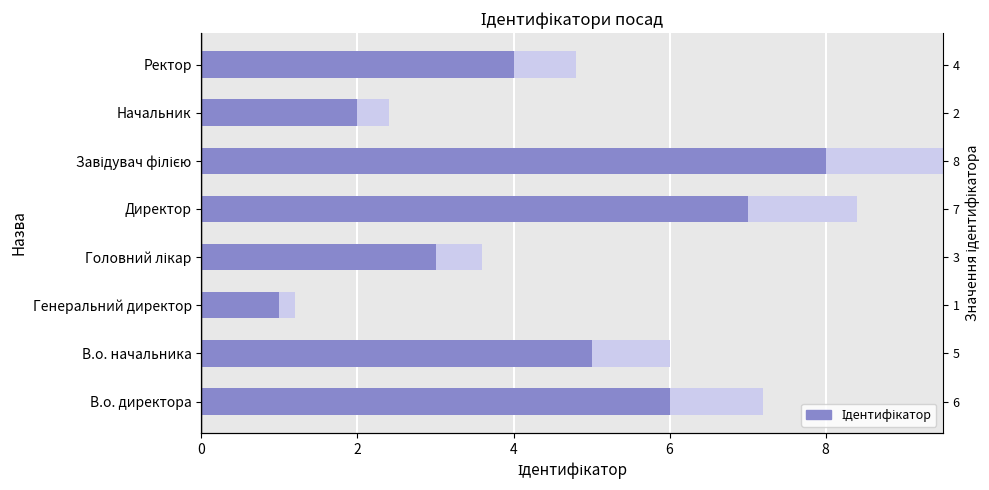

How many categories are shown in the chart?

8